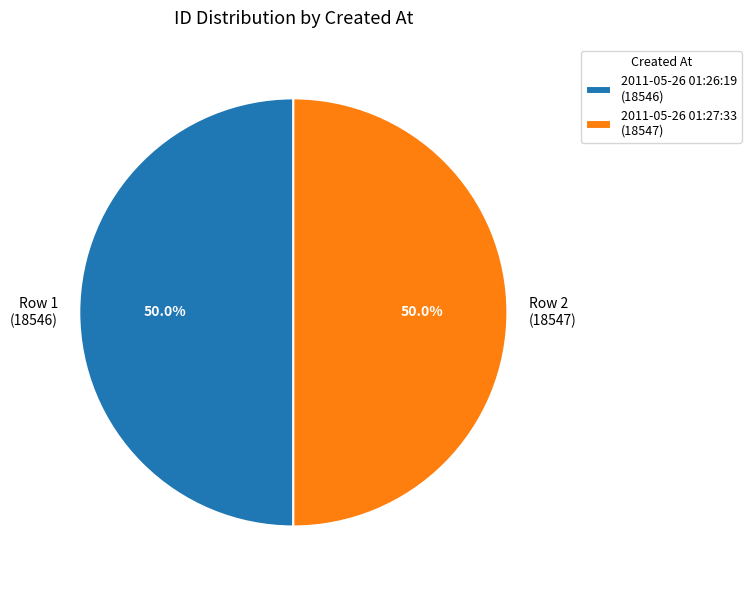

What percentage do 2011-05-26 01:27:33 (18547) and 2011-05-26 01:26:19 (18546) together represent?

100.0%